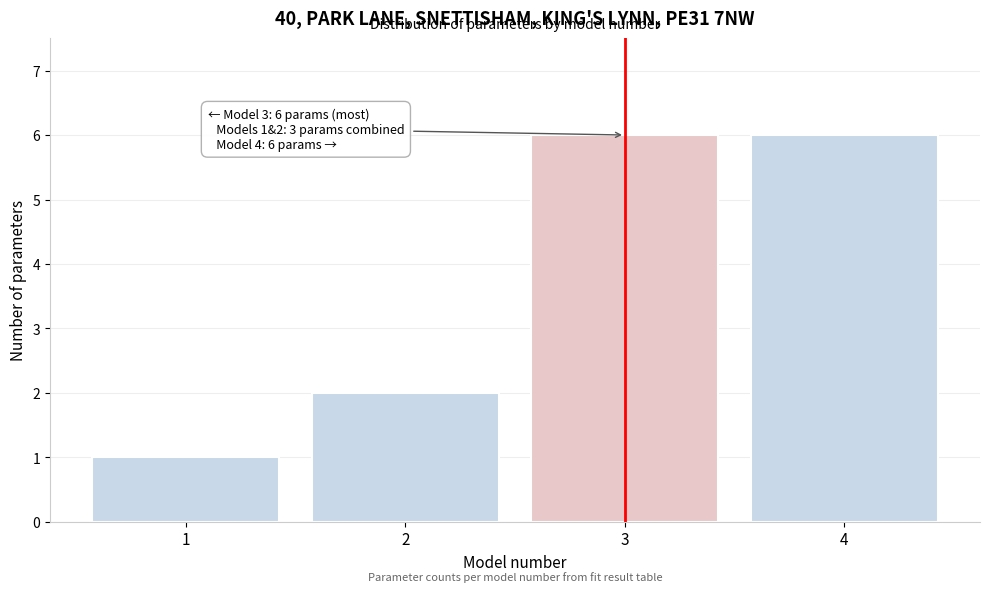

Reading right to left, extract all data points from this chart.

4=6	3=6	2=2	1=1